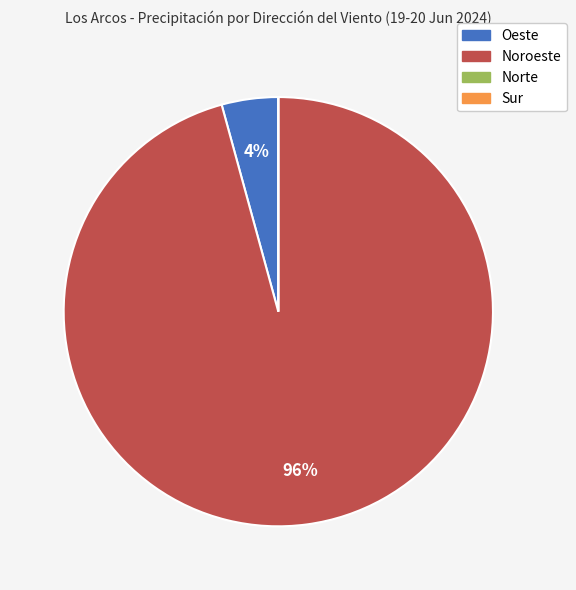

To the nearest percent, what is the average slice percentage?

25%